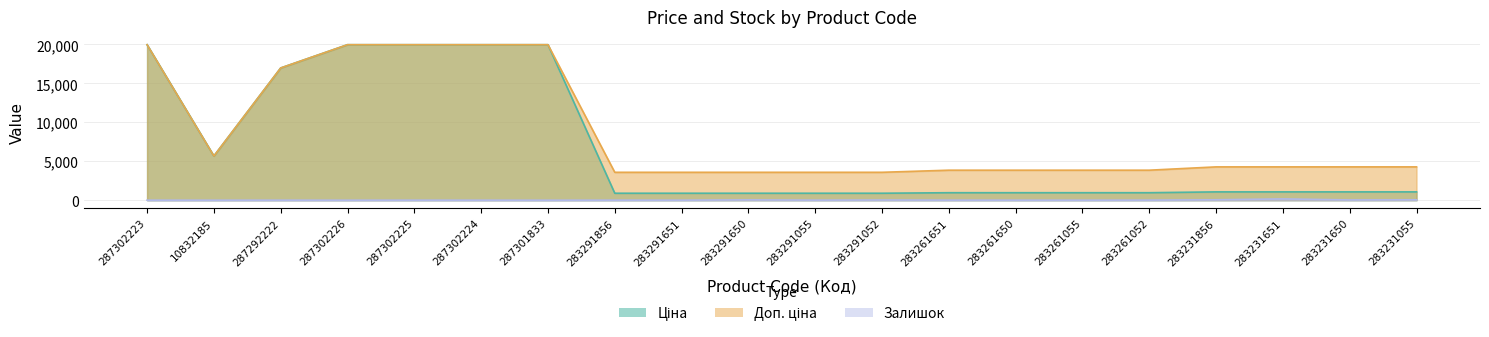

Which has a higher value, 283231856 or 283231055?

283231856